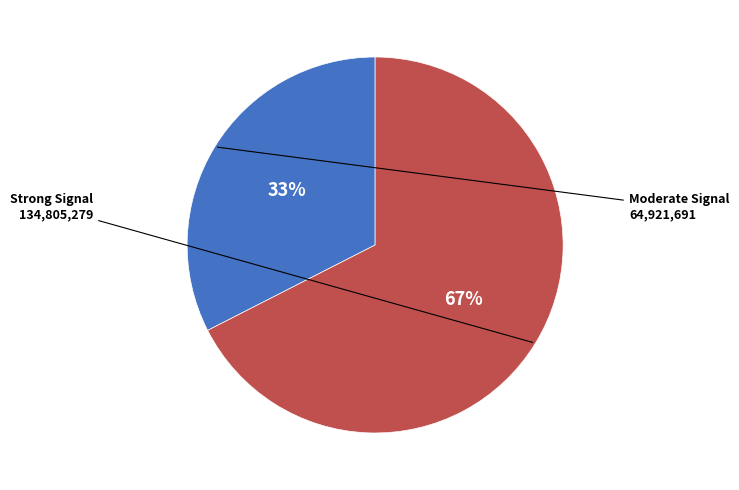

To the nearest percent, what is the average slice percentage?

50%